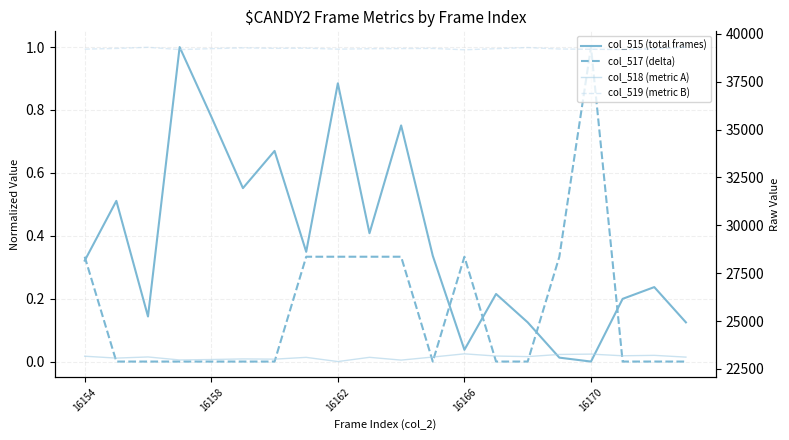

Is the value of col_515 (total frames) at 16 greater than the value of col_517 (delta) at 7?

No